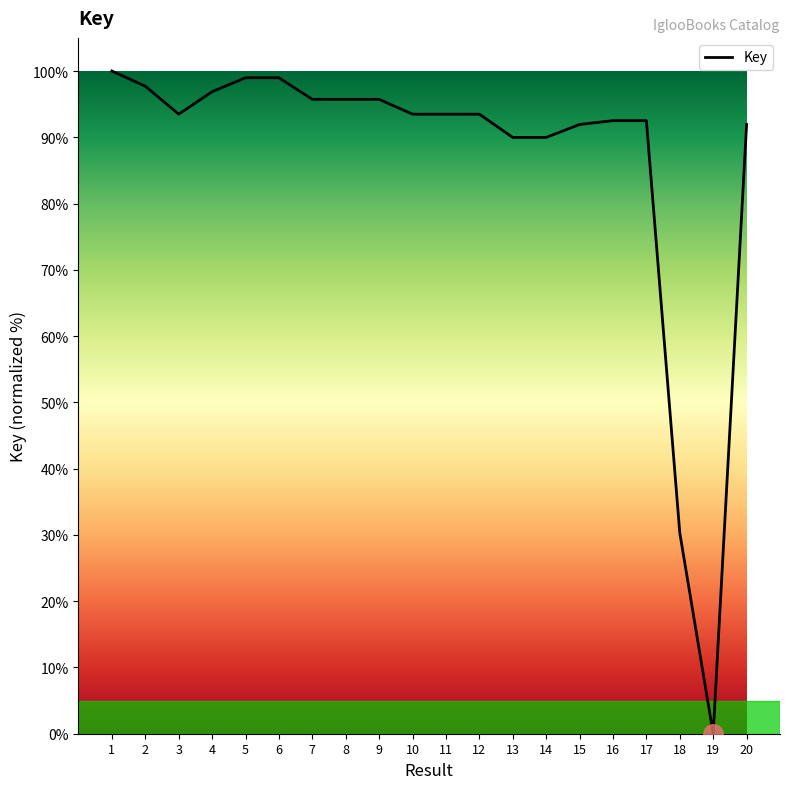

Does the chart have visible grid lines?

No